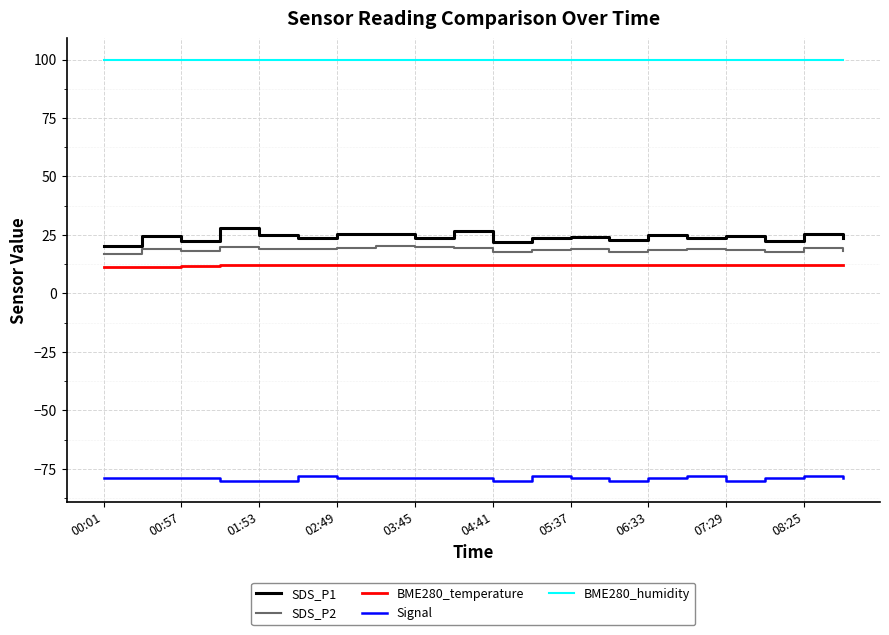

What is the greatest value displayed?

100.0